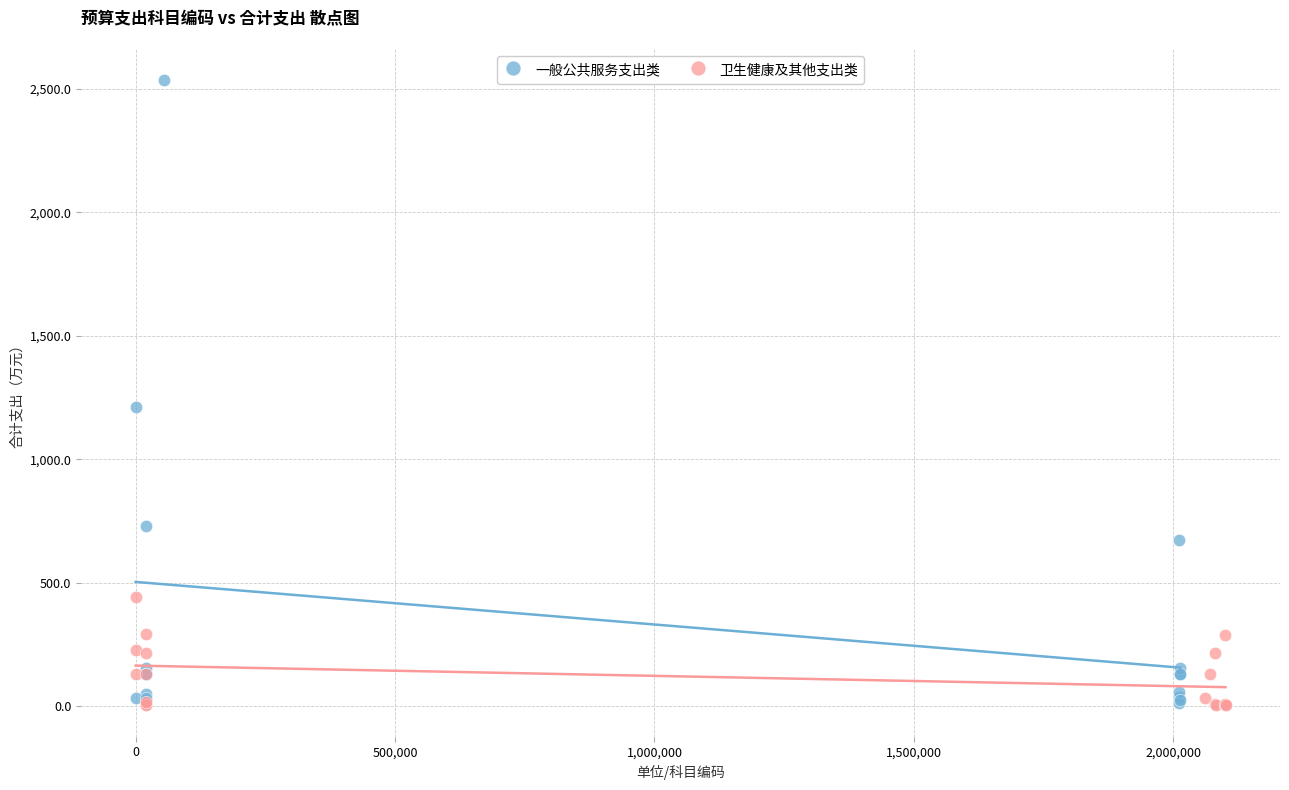

Which series contains the highest Y value?

一般公共服务支出类